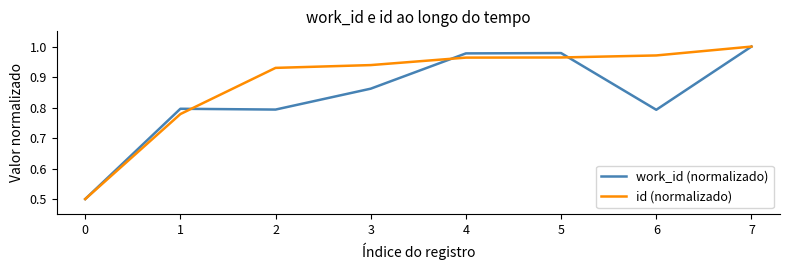

The value of id (normalizado) at 4 is 1.0. True or false?

True